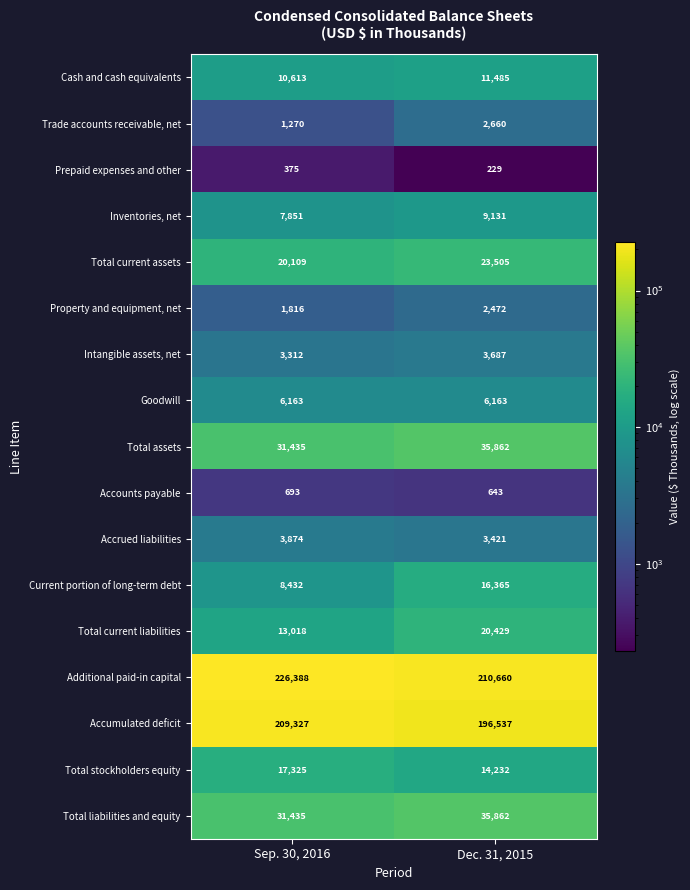

Count the number of categories in the chart.

2